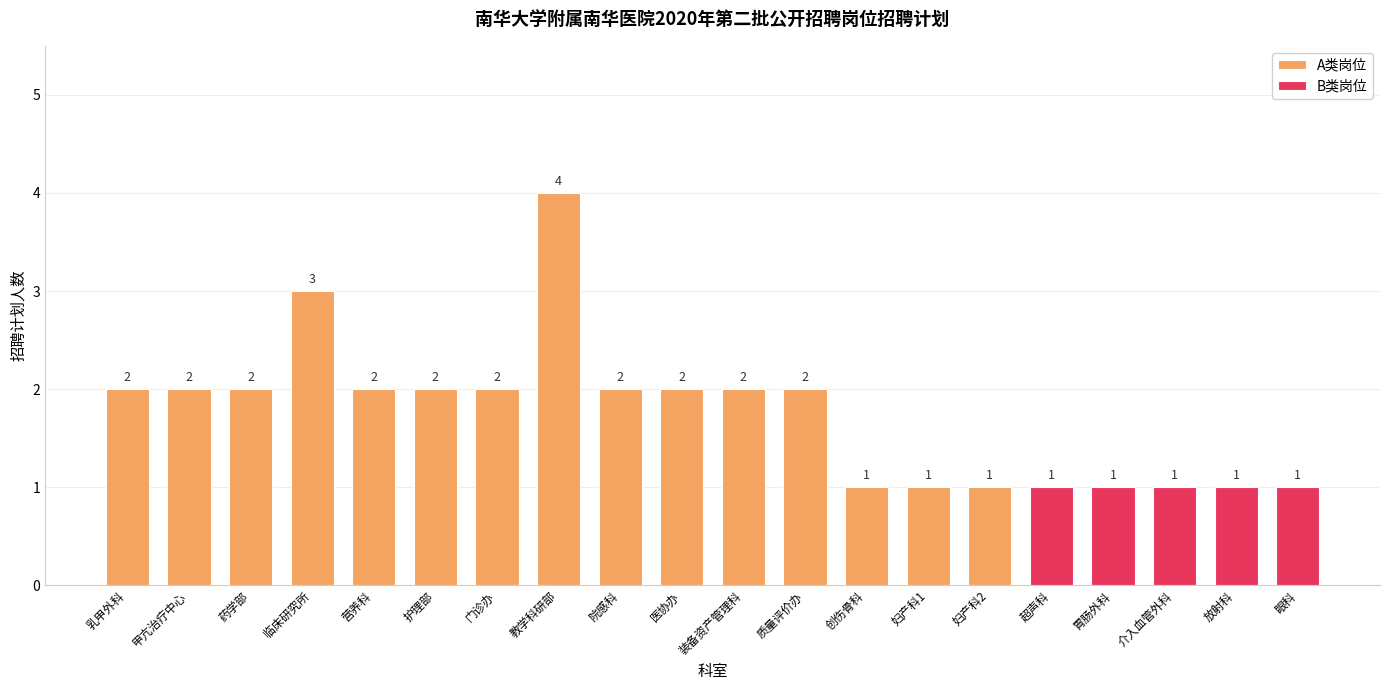

At which label does the data first exceed 2?

临床研究所